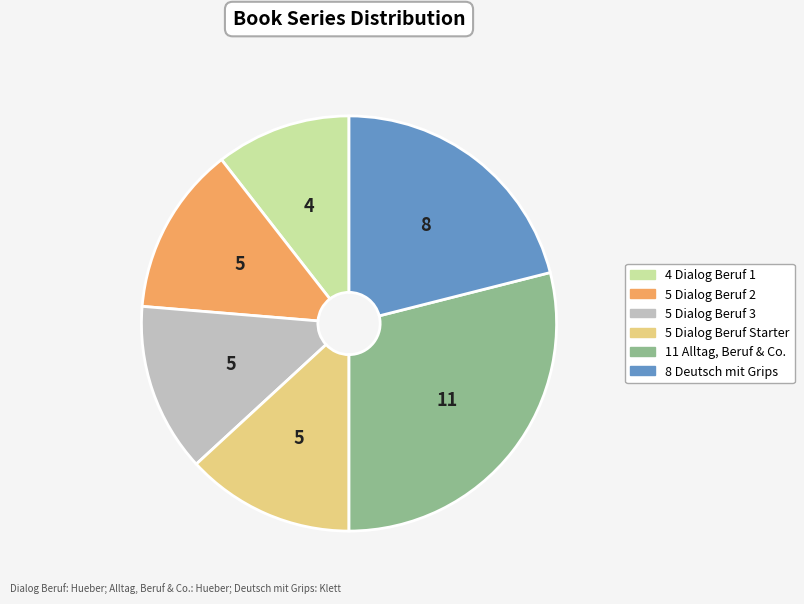

Is there a majority slice in this chart?

No